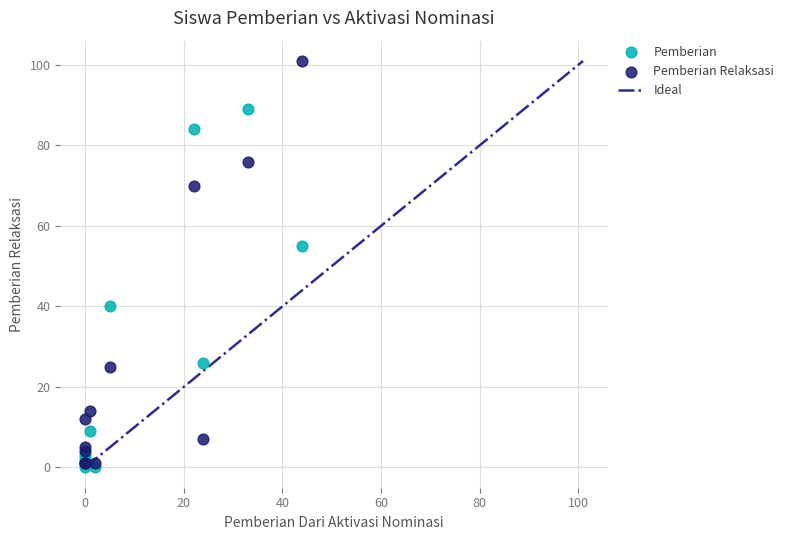

Across all series, what Y value is closest to 50?

55